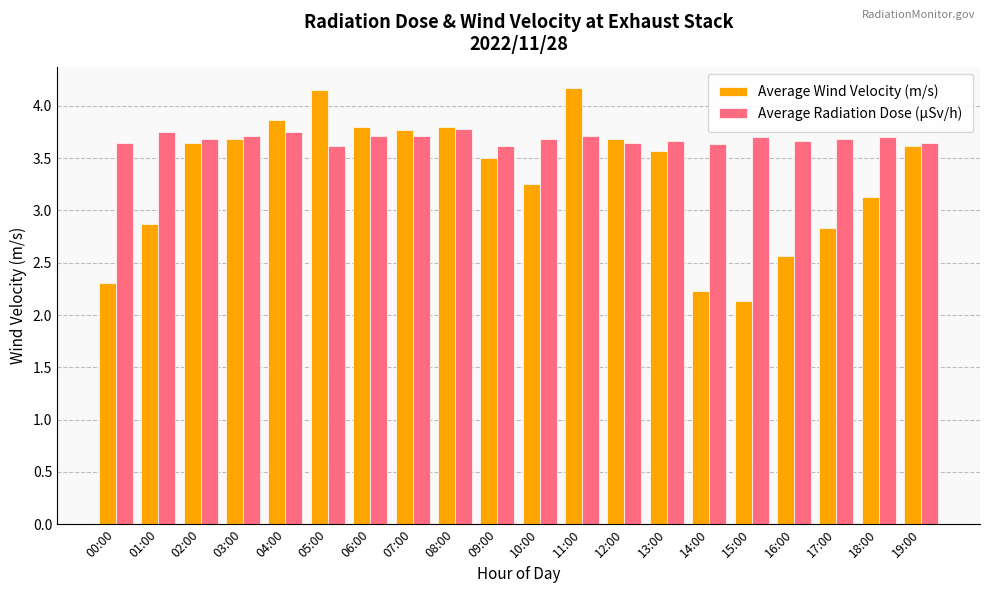

Which category has the lowest value across all series?

15:00